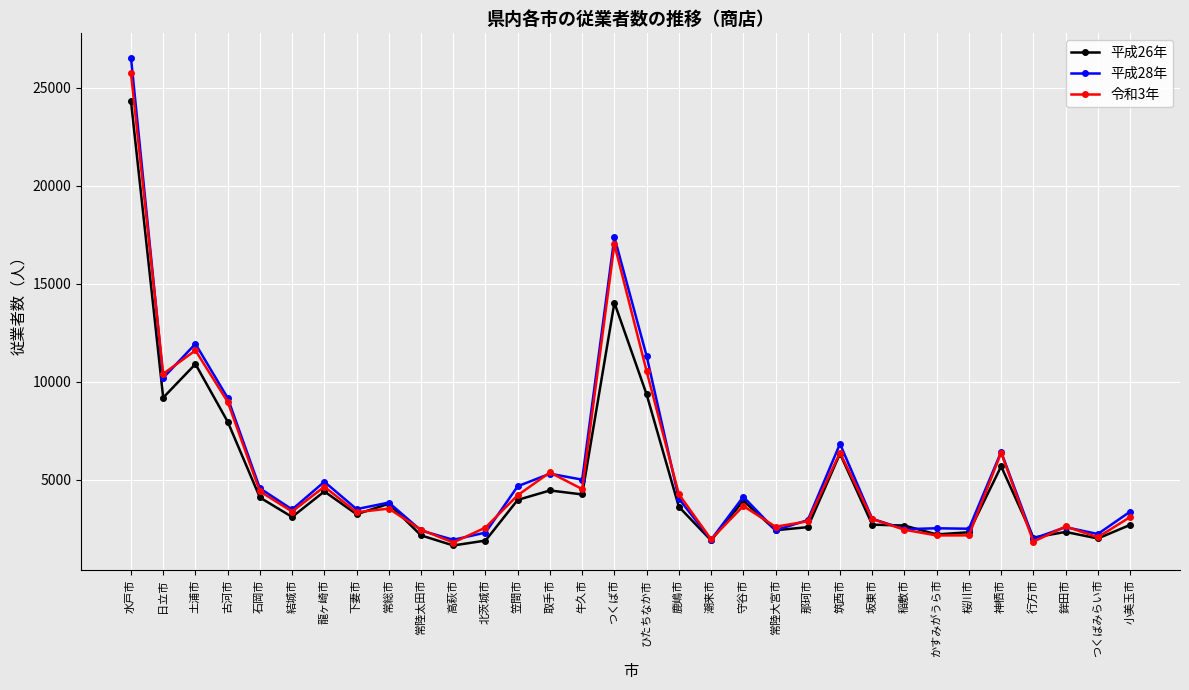

List the series in order of their peak value, highest first.

平成28年, 令和3年, 平成26年